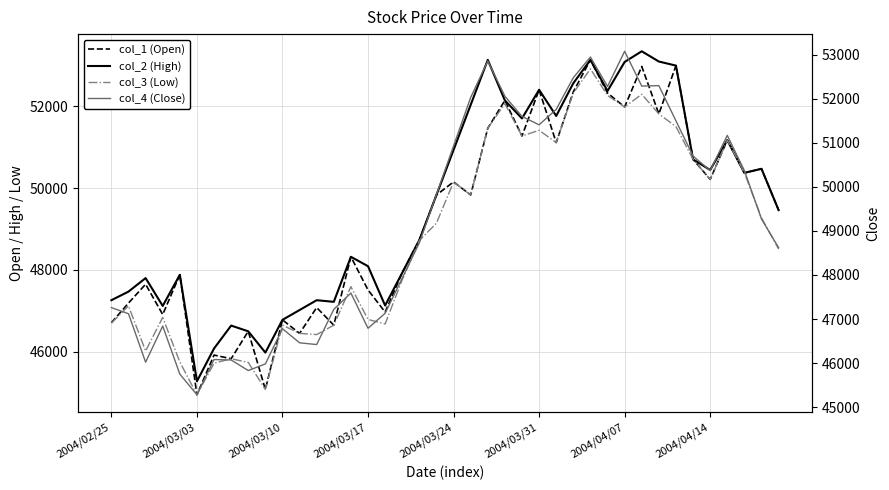

List the labels in order of col_1 (Open) value, largest first.

28, 33, 31, 25, 27, 29, 23, 30, 32, 22, 24, 36, 26, 34, 38, 37, 35, 20, 19, 21, 39, 18, 14, 17, 2004/03/24, 2004/03/10, 15, 2004/03/03, 12, 16, 2004/03/17, 10, 2004/02/25, 13, 8, 11, 2004/04/07, 2004/04/14, 9, 2004/03/31